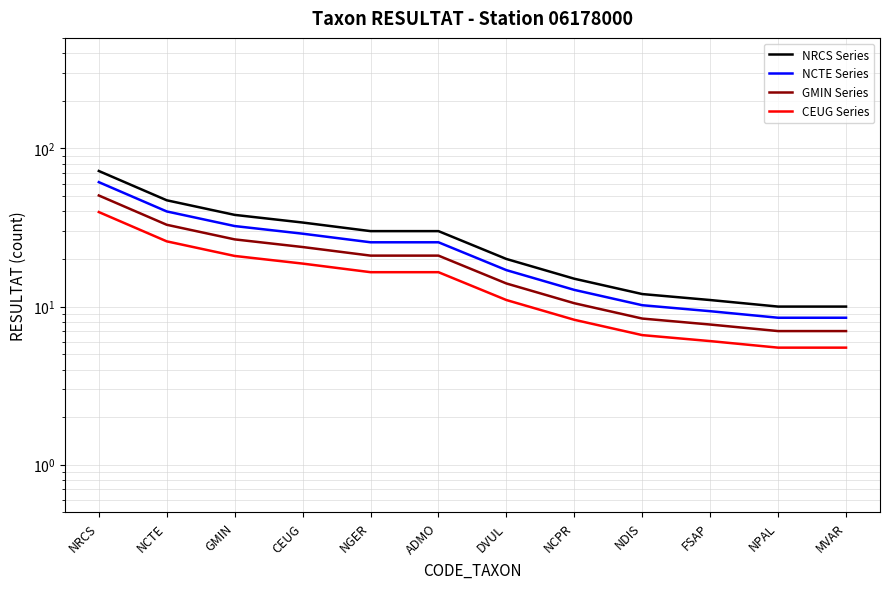

True or false: GMIN Series has a value of 7.9 at CEUG.

False